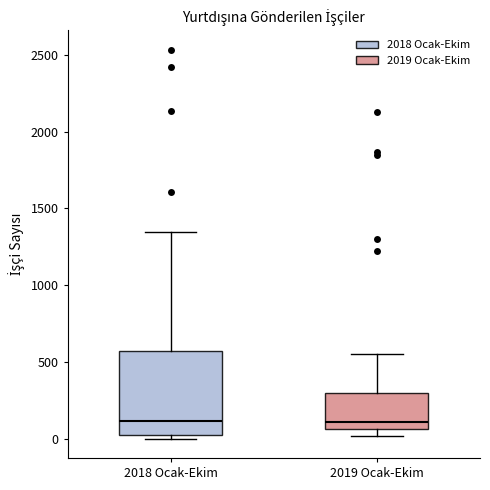

Where is the upper edge of the box for 2019 Ocak-Ekim on the y-axis? The values are not printed on the chart, so give them approximately, as read against the axis.

300